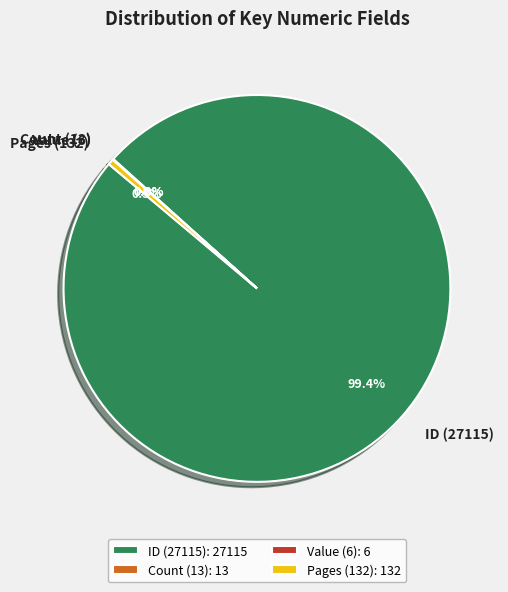

Does any single category account for the majority?

Yes